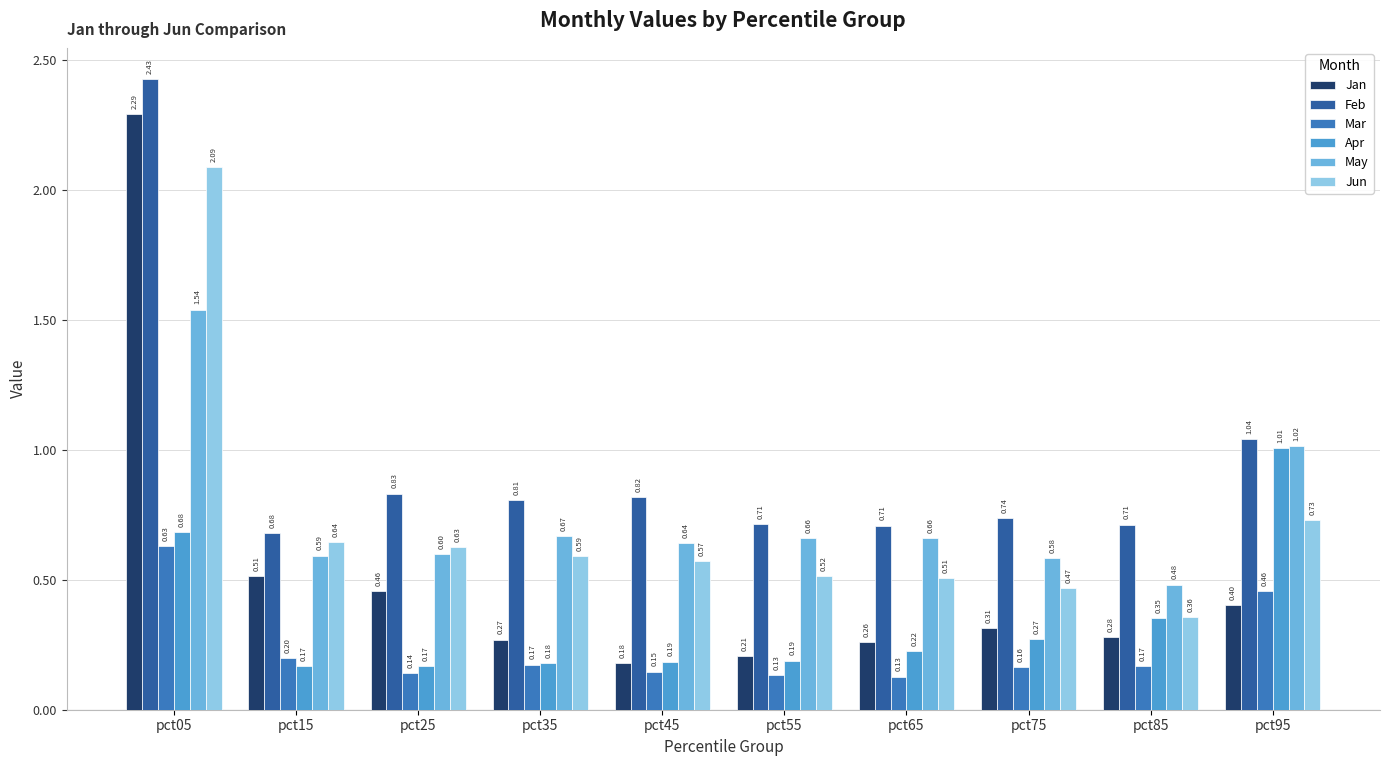

What is the sum of all Jan values?

5.2